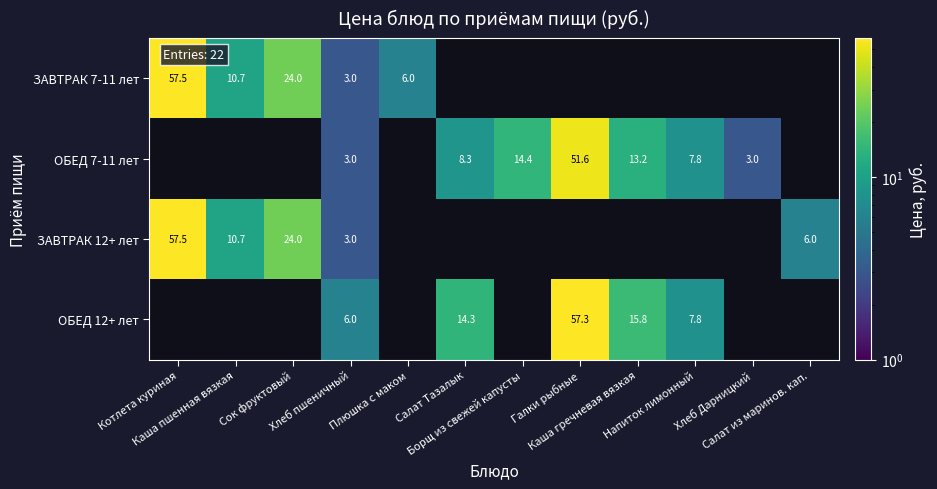

What is the approximate value of ОБЕД 12+ лет at Галки рыбные?

57.3